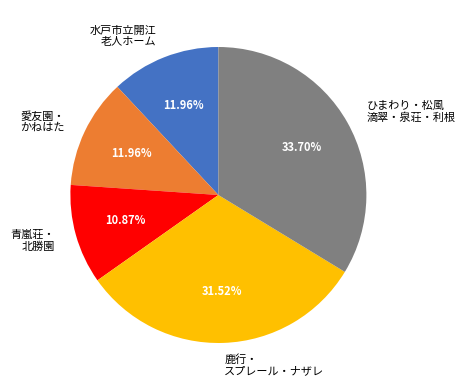

Does any single category account for the majority?

No